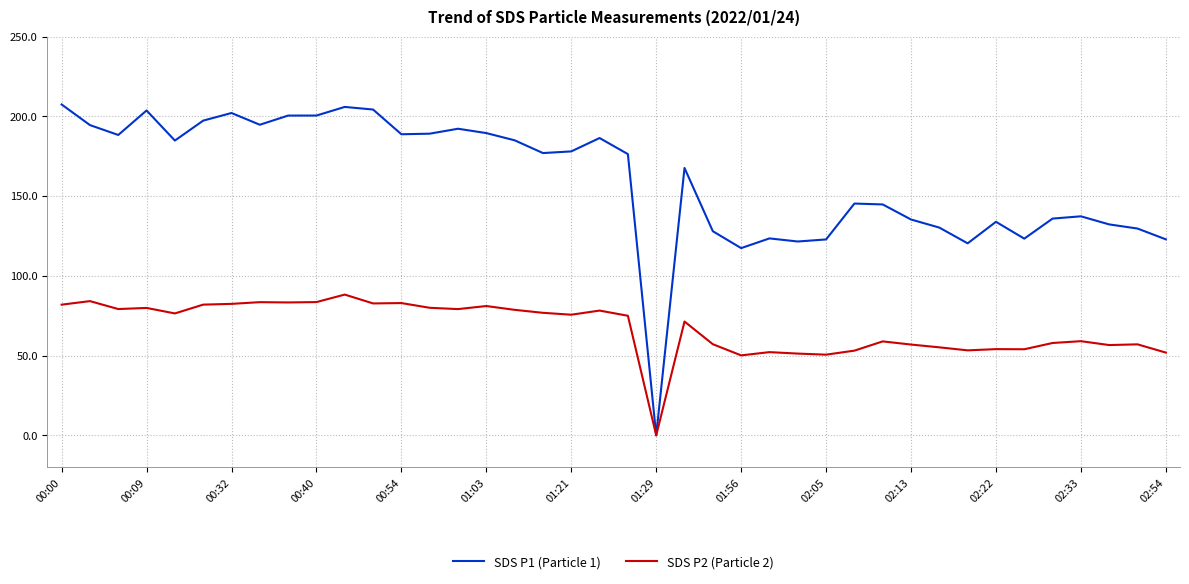

Which series has the largest total across all categories?

SDS P1 (Particle 1)